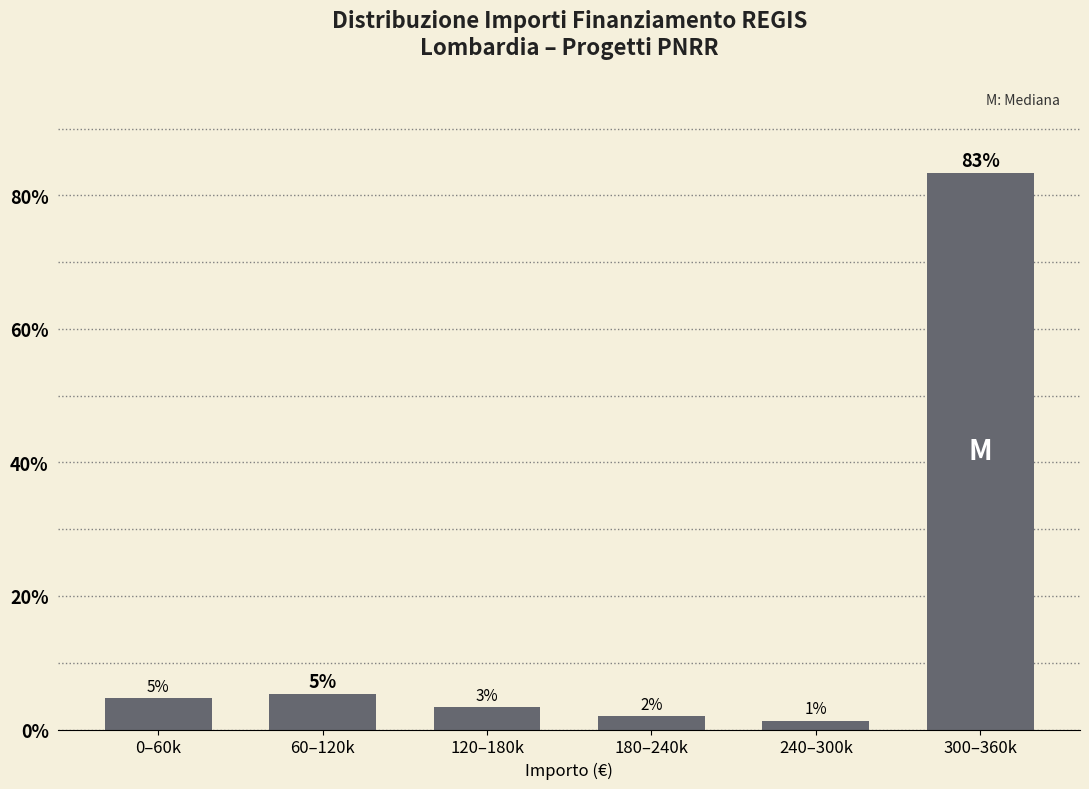

Does the chart contain any negative values?

No